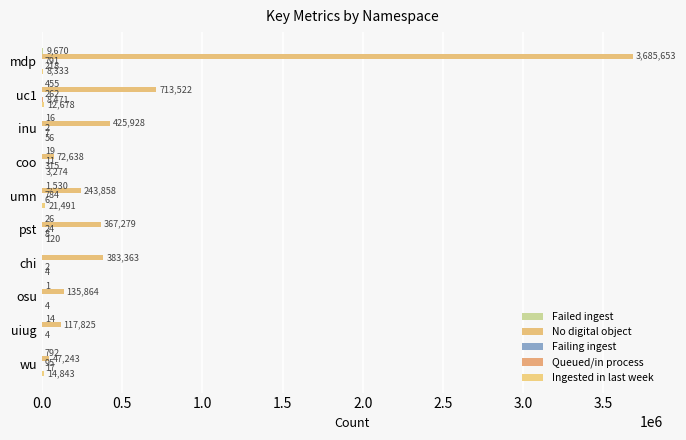

Count the number of data series in this chart.

5